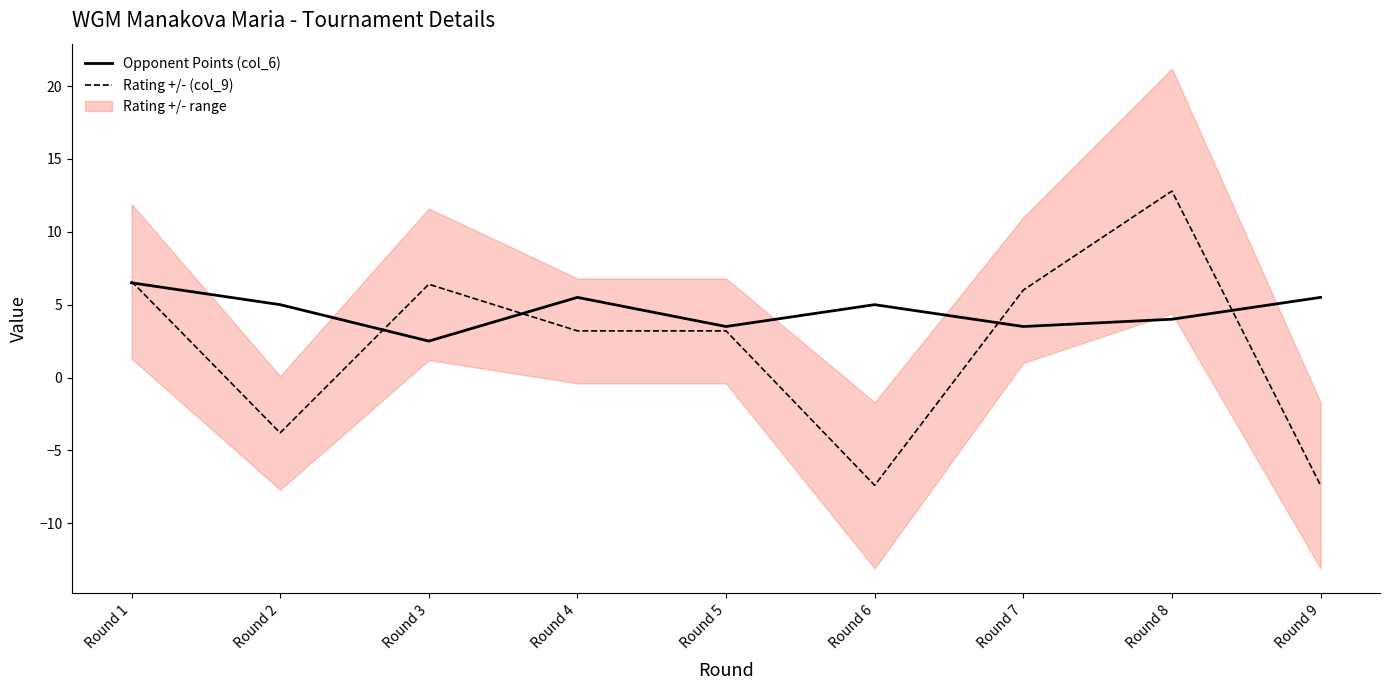

Which series has the largest range (max minus min)?

Rating +/- (col_9)